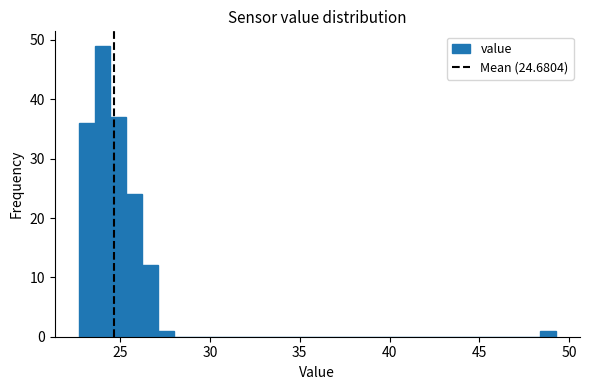

Read against the x-axis, roughly where is the centre of the tallest bar?

24.0